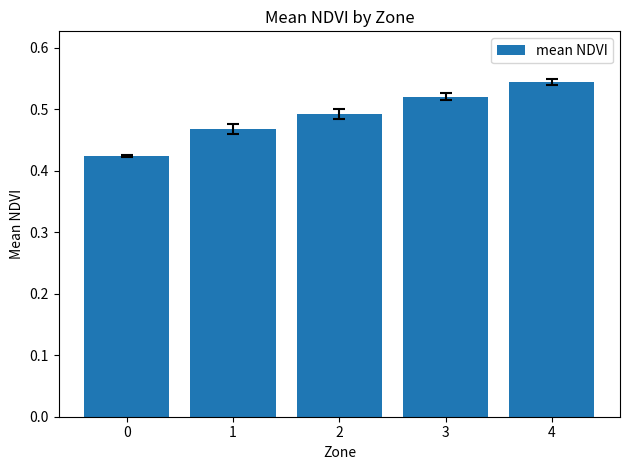

How many values are between 0 and 1?

5